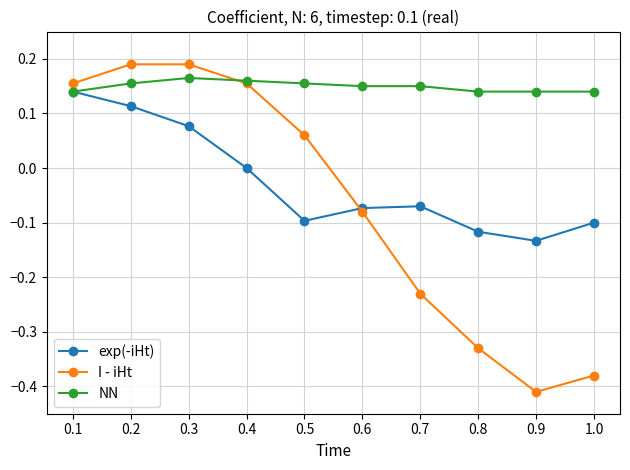

Which category has the lowest value across all series?

0.9